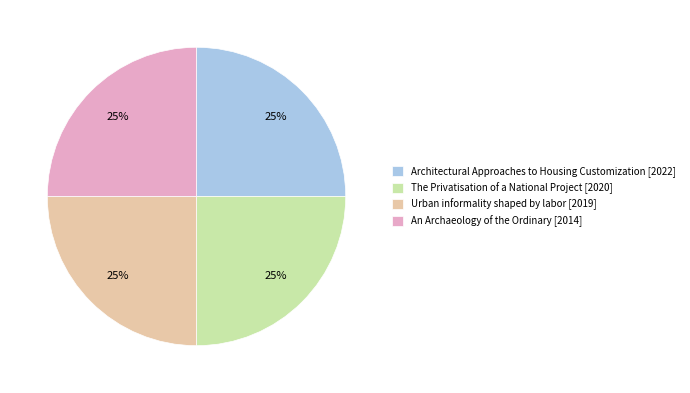

What is the ratio of the value at Urban informality shaped by labor [2019] to the value at Architectural Approaches to Housing Customization [2022]?

1.0